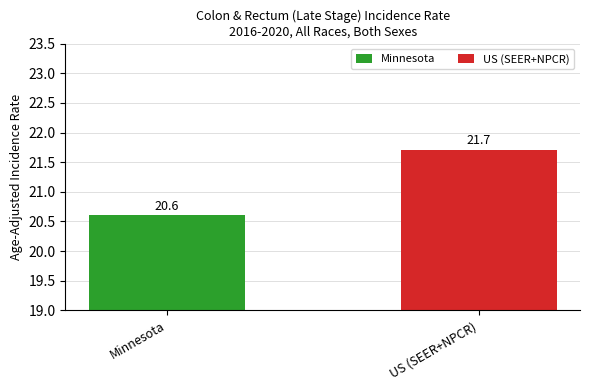

What is the sum of the values at US (SEER+NPCR) and Minnesota?

42.3